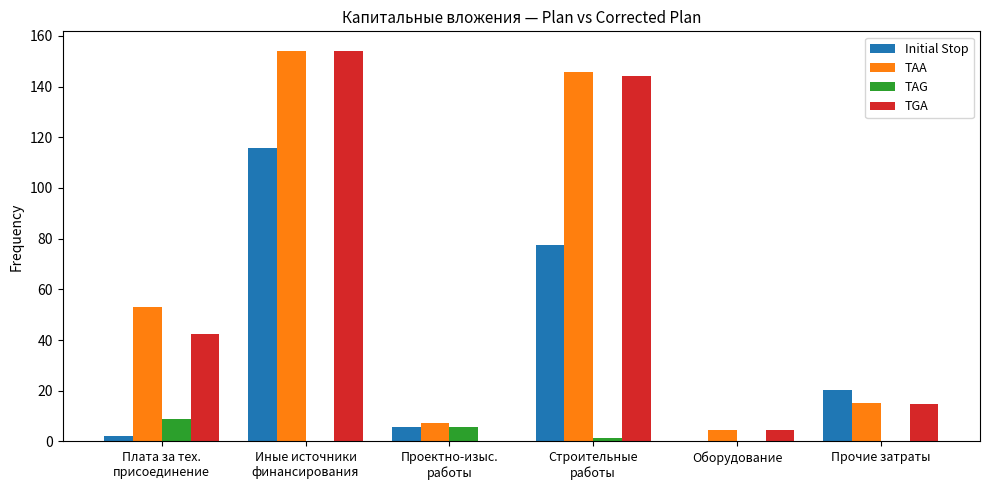

What is the sum of all TGA values?

359.9